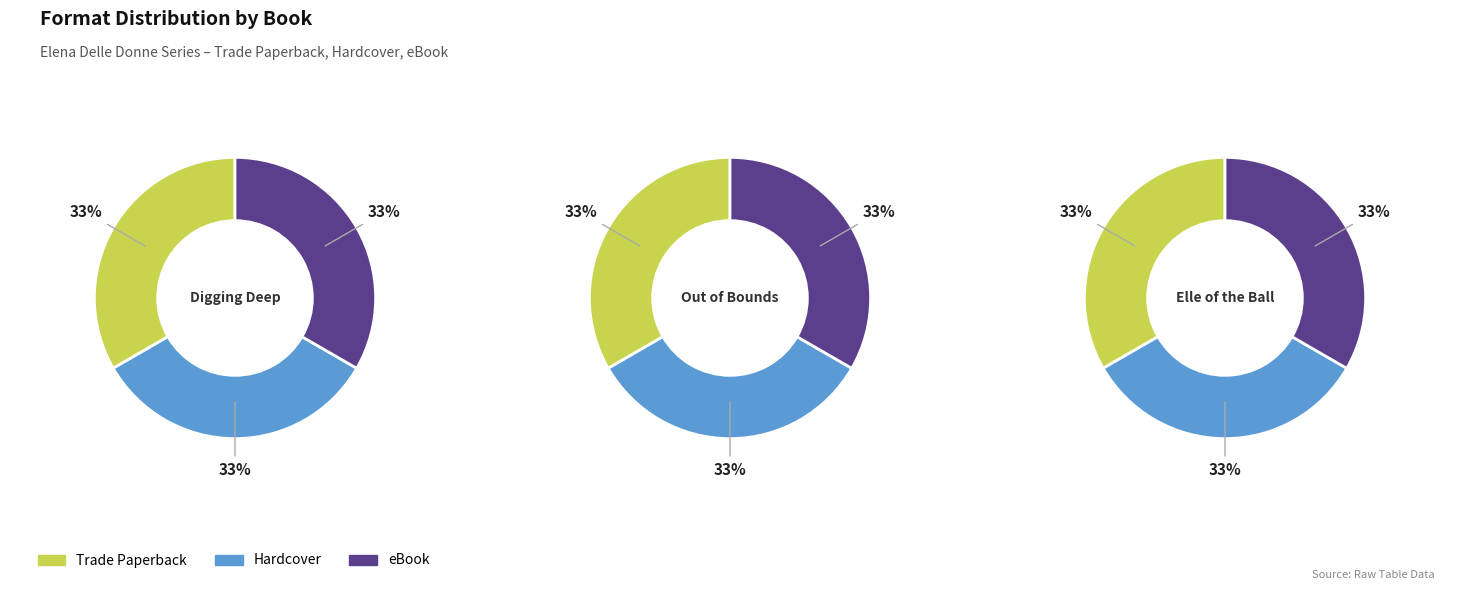

Count the number of slices in the pie.

3